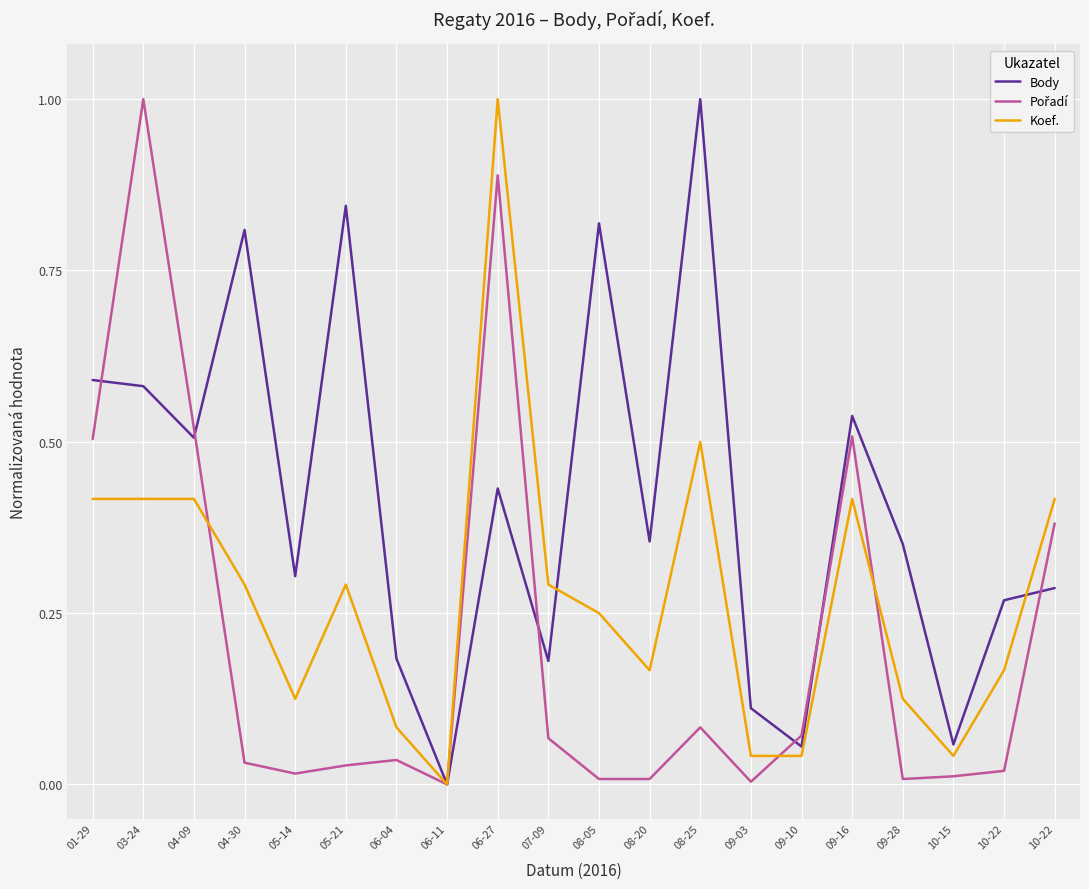

Reading left to right, list all the values displayed in this chart.

Body: 0.6	0.6	0.5	0.8	0.3	0.8	0.2	0.0	0.4	0.2	0.8	0.4	1.0	0.1	0.1	0.5	0.4	0.1	0.3	0.3
Pořadí: 0.5	1.0	0.5	0.0	0.0	0.0	0.0	0.0	0.9	0.1	0.0	0.0	0.1	0.0	0.1	0.5	0.0	0.0	0.0	0.4
Koef.: 0.4	0.4	0.4	0.3	0.1	0.3	0.1	0.0	1.0	0.3	0.2	0.2	0.5	0.0	0.0	0.4	0.1	0.0	0.2	0.4